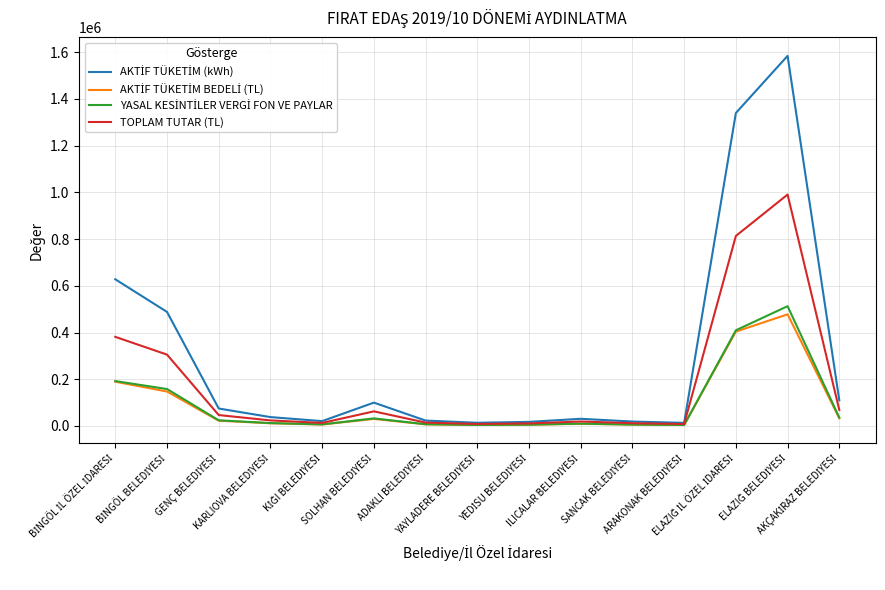

What is the highest value of the TOPLAM TUTAR (TL) series?

990401.7